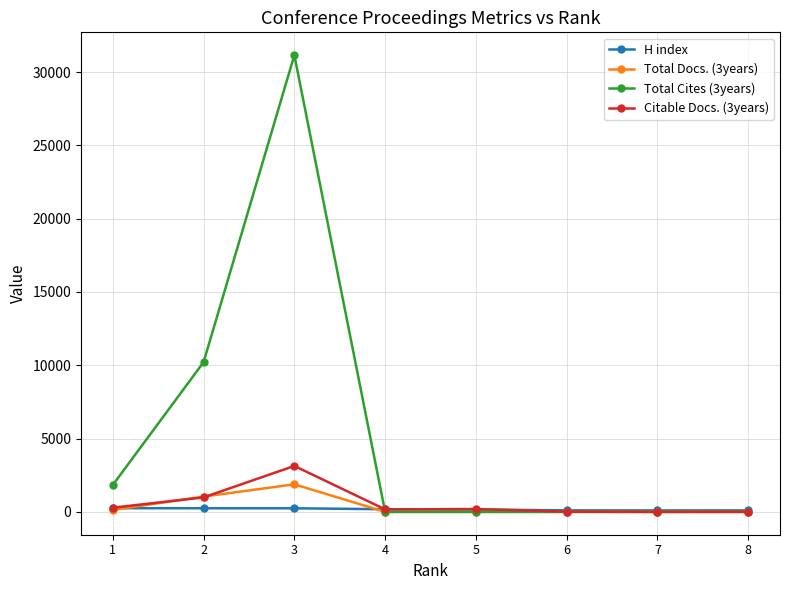

At which label does H index first exceed 183?

1